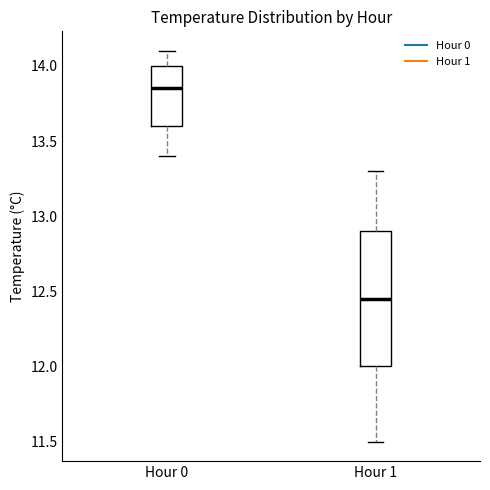

Which box is the tallest, from its lower edge to its upper edge?

Hour 1